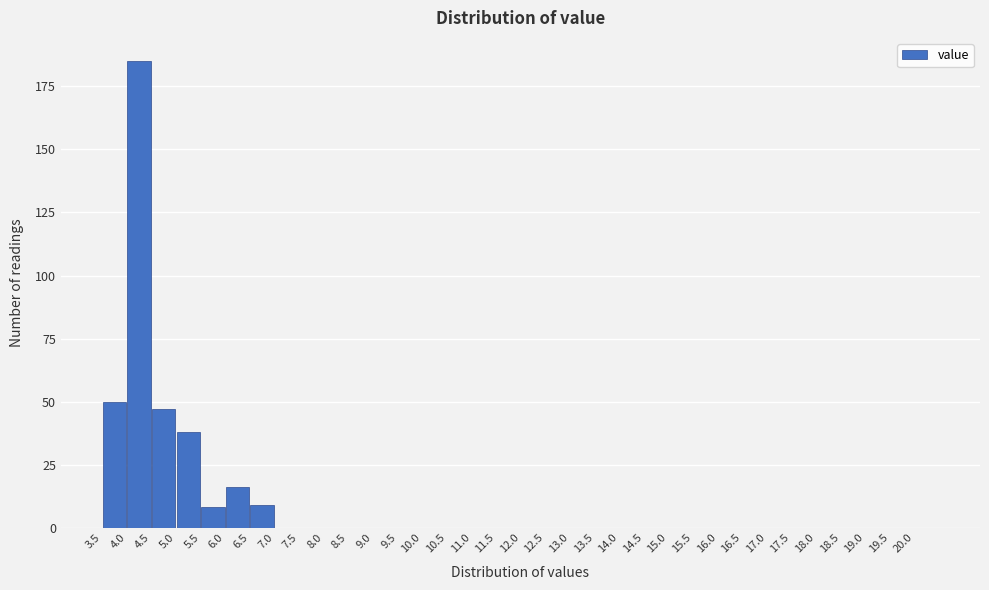

Which range on the x-axis has the tallest bar?

4.0 to 4.5